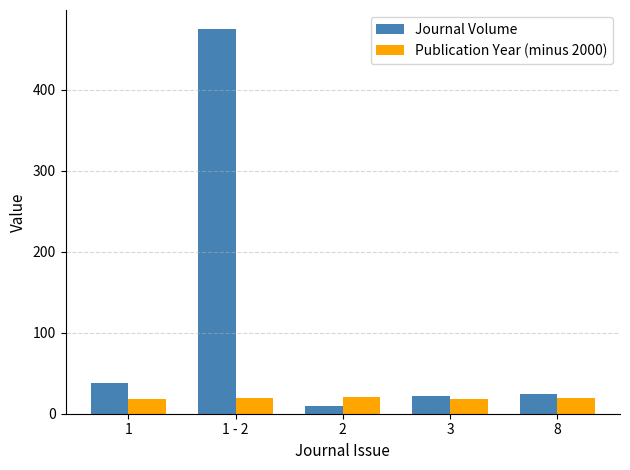

The value of Journal Volume at 1 is 38.2. True or false?

True